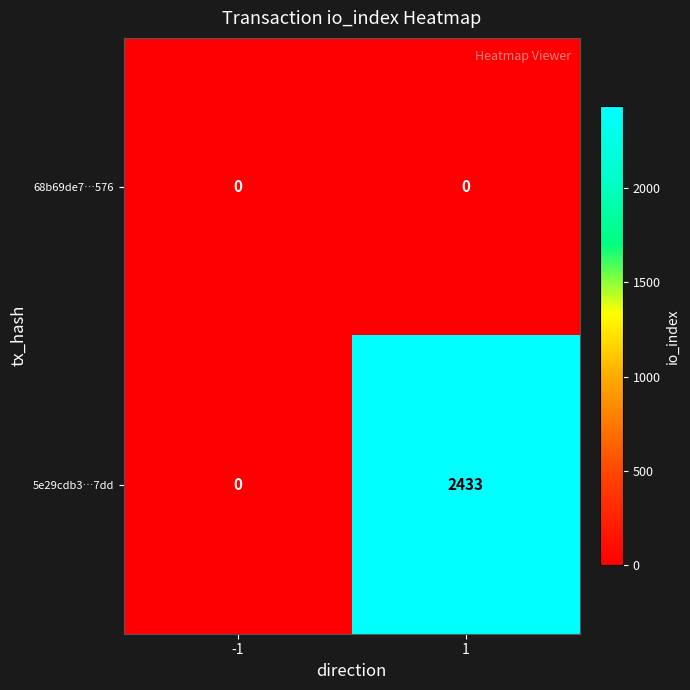

Which label corresponds to the largest value in the chart?

1